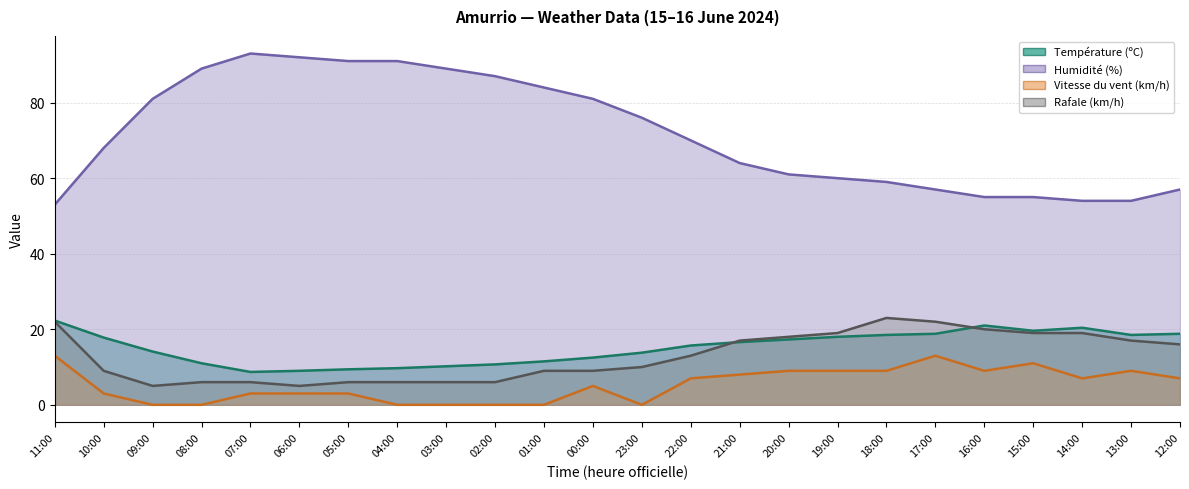

What is the label of the 11th point from the right?

22:00